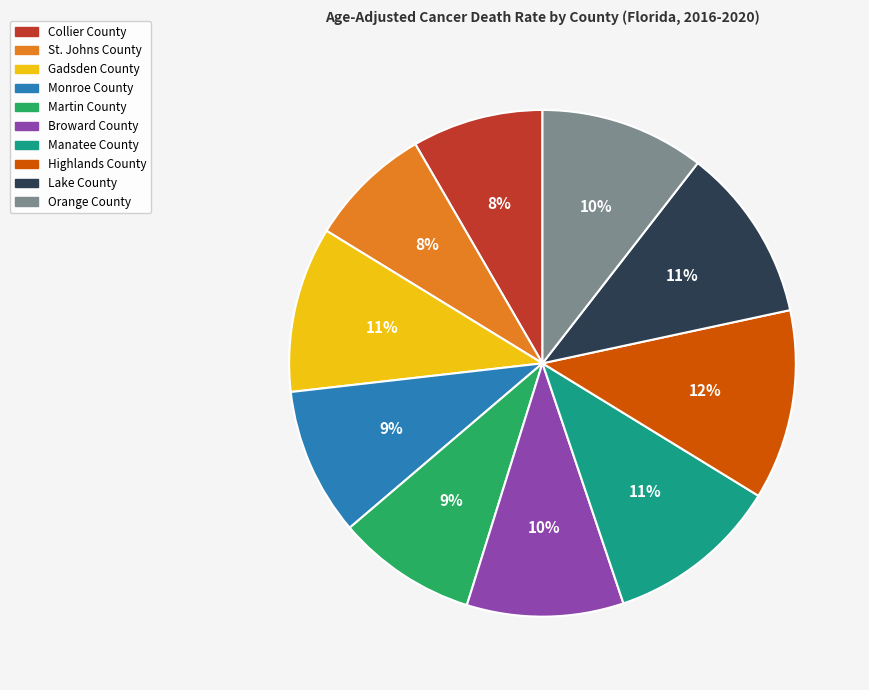

How many slices are in this pie chart?

10